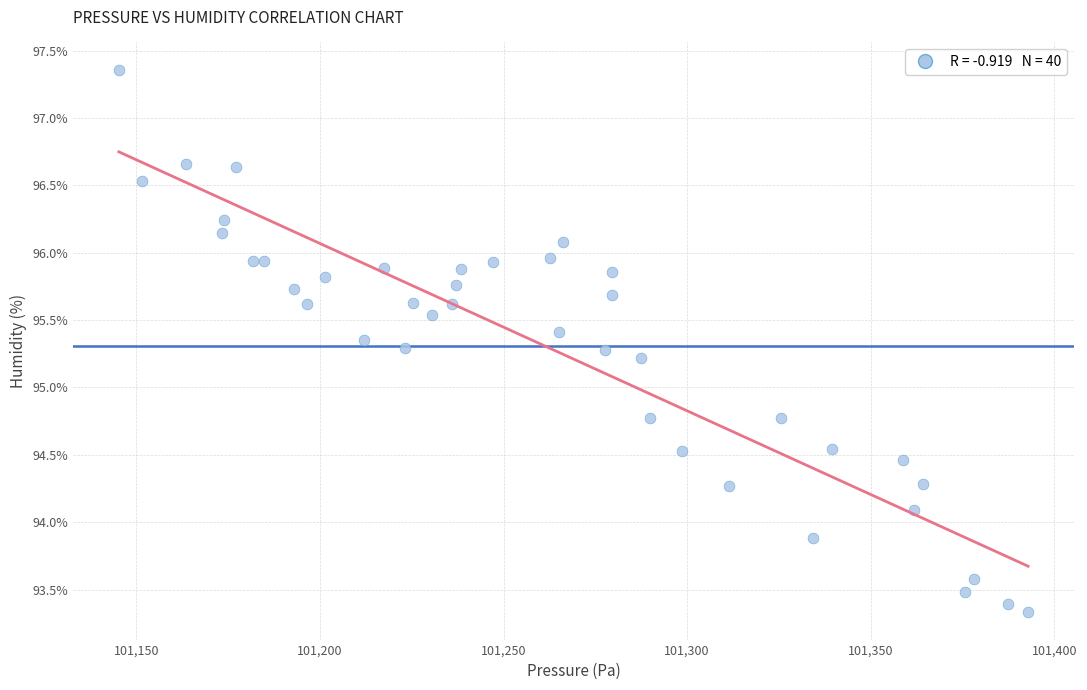

What is the range of X values (max minus min)?

247.6